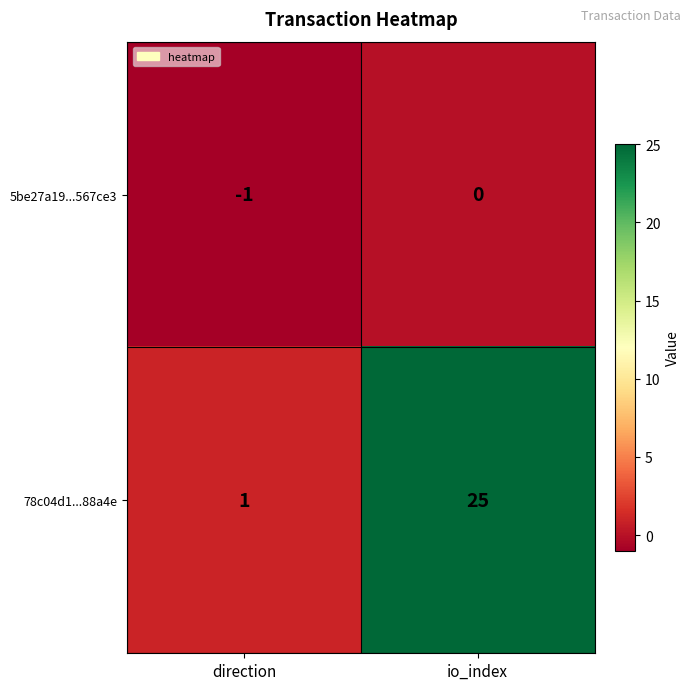

Rank the series by their maximum value, from highest to lowest.

78c04d1...88a4e, 5be27a19...567ce3